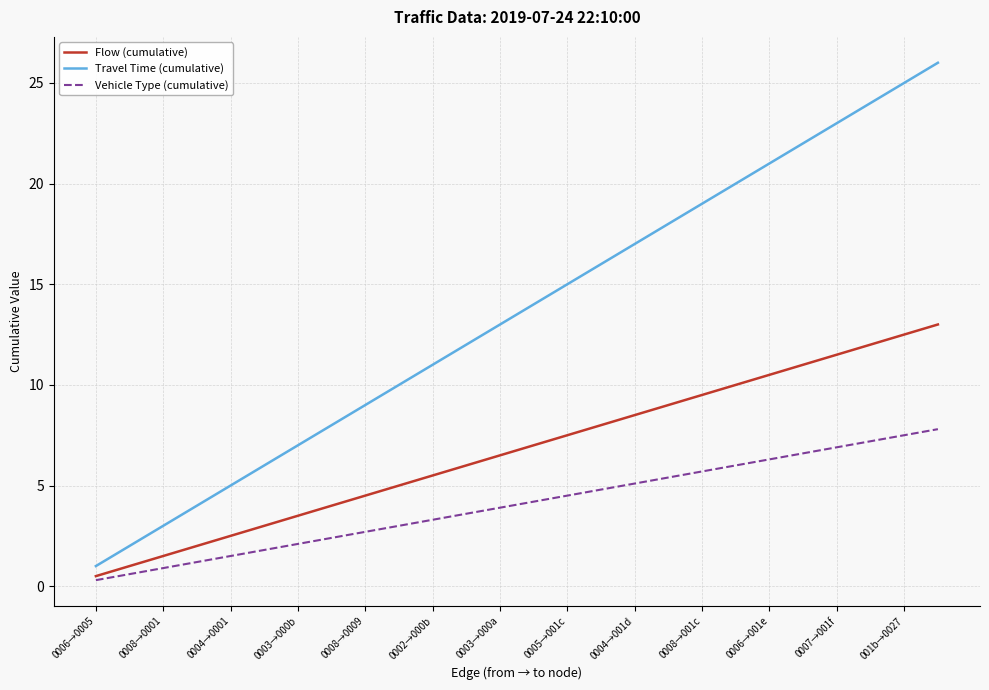

Which series has the largest total across all categories?

Travel Time (cumulative)